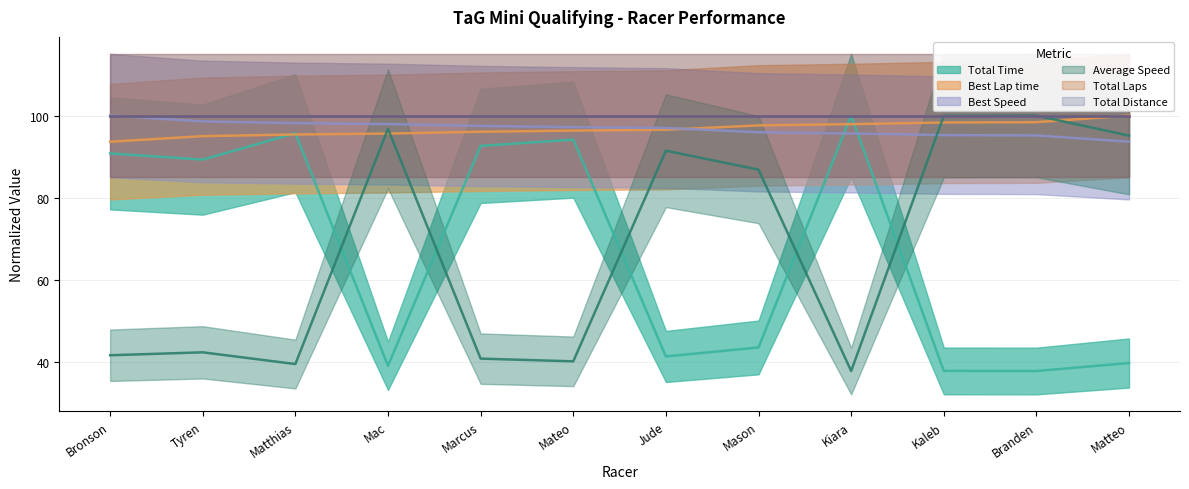

Which category has the lowest value in the Average Speed series?

Kiara